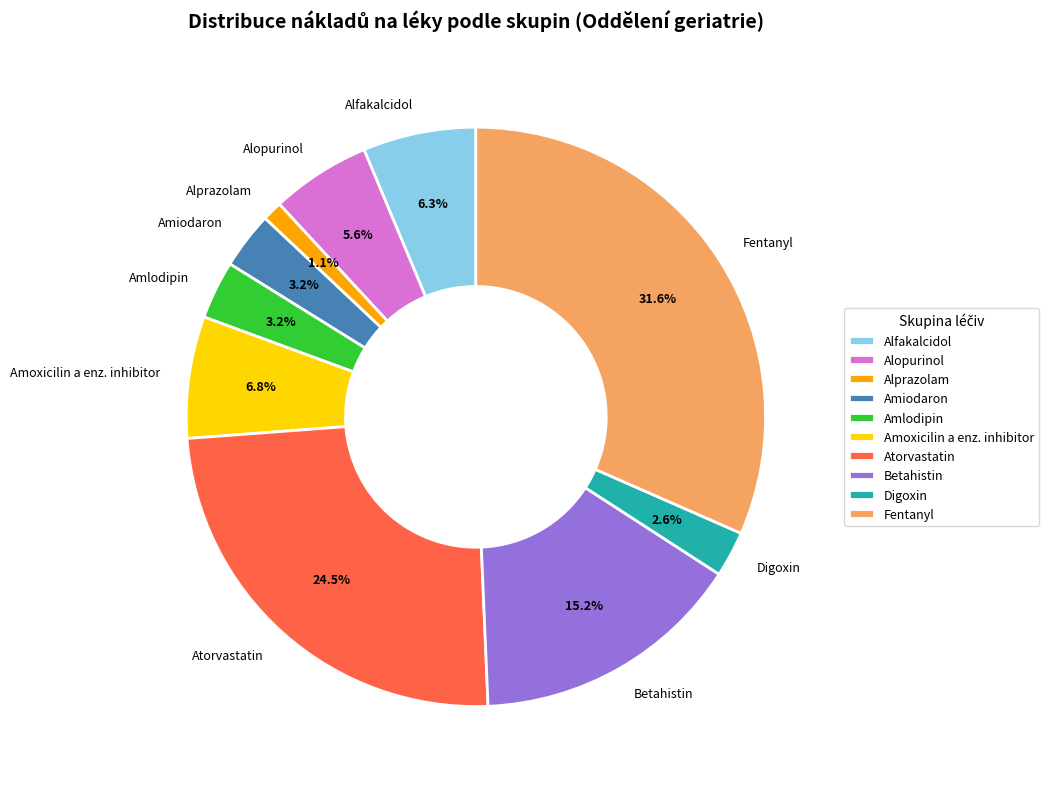

The Amlodipin slice represents 3% of the pie. True or false?

True